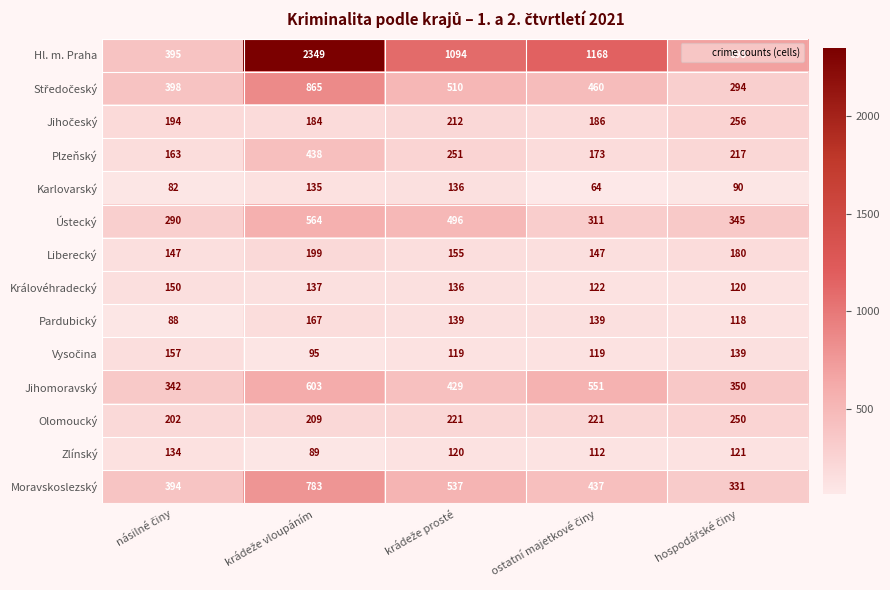

Which series has the widest spread of values?

Hl. m. Praha